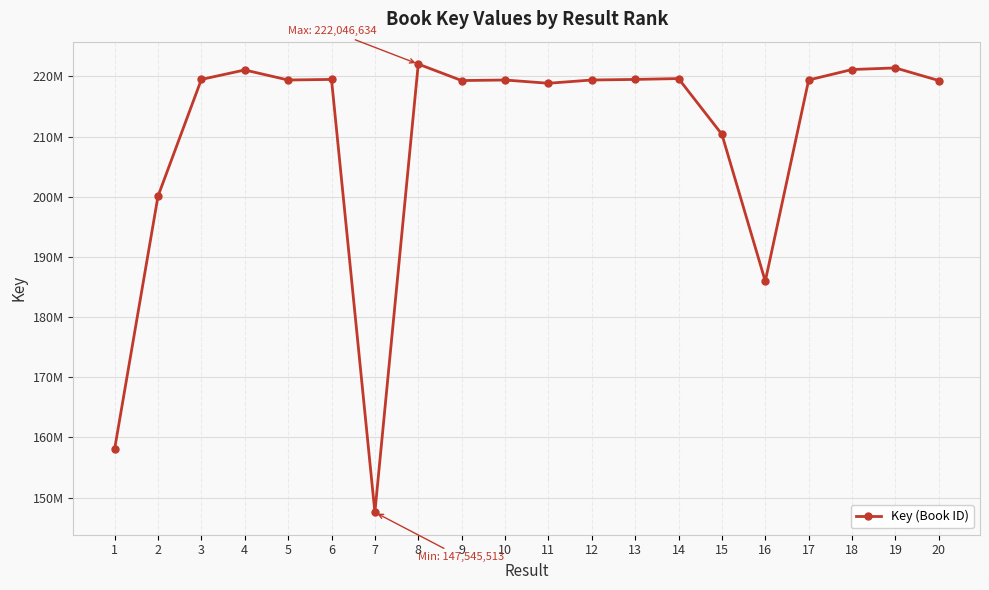

Is this an area chart (filled region under the line)?

No